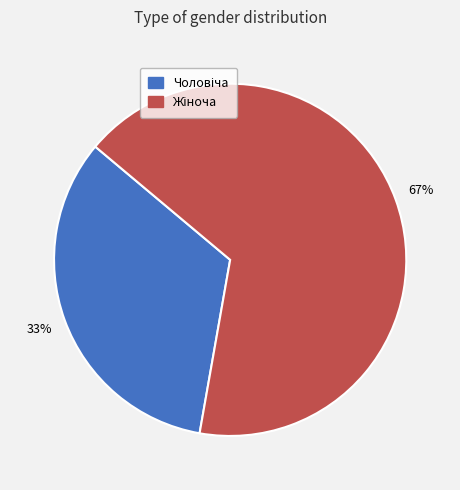

Is there any slice that represents more than half of the pie?

Yes